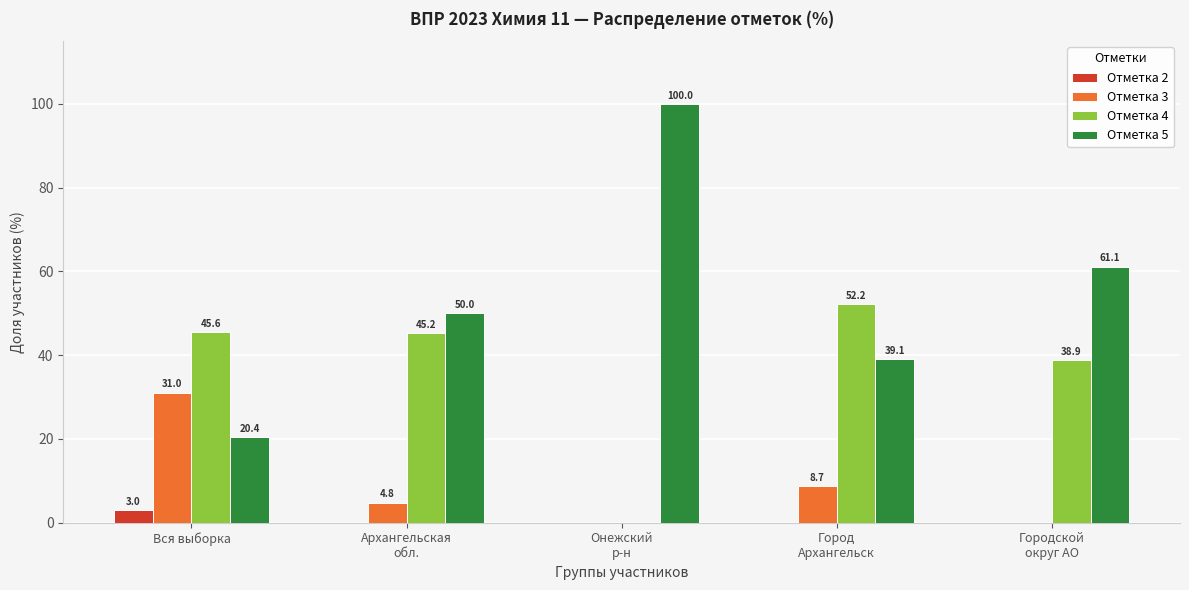

How many values in the Отметка 4 series exceed 45?

3